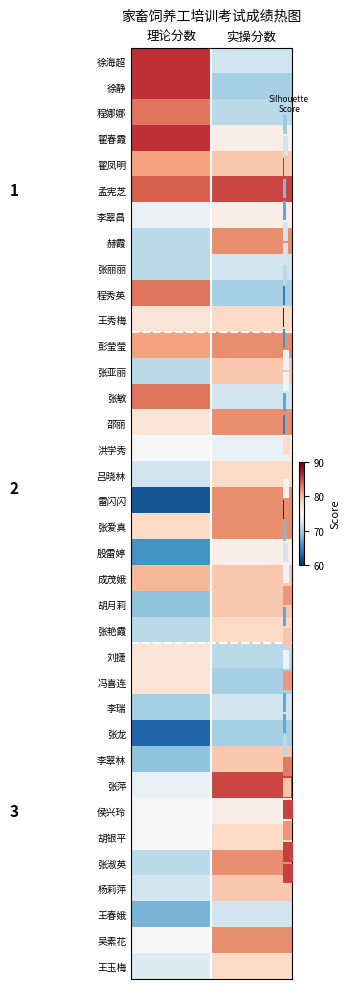

Count the number of categories in the chart.

2